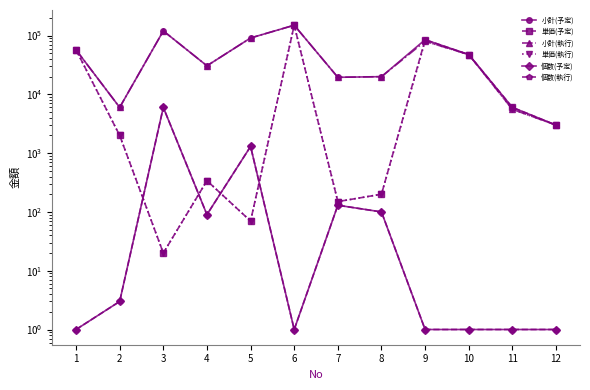

Read the 個数(執行) value at 8.

100